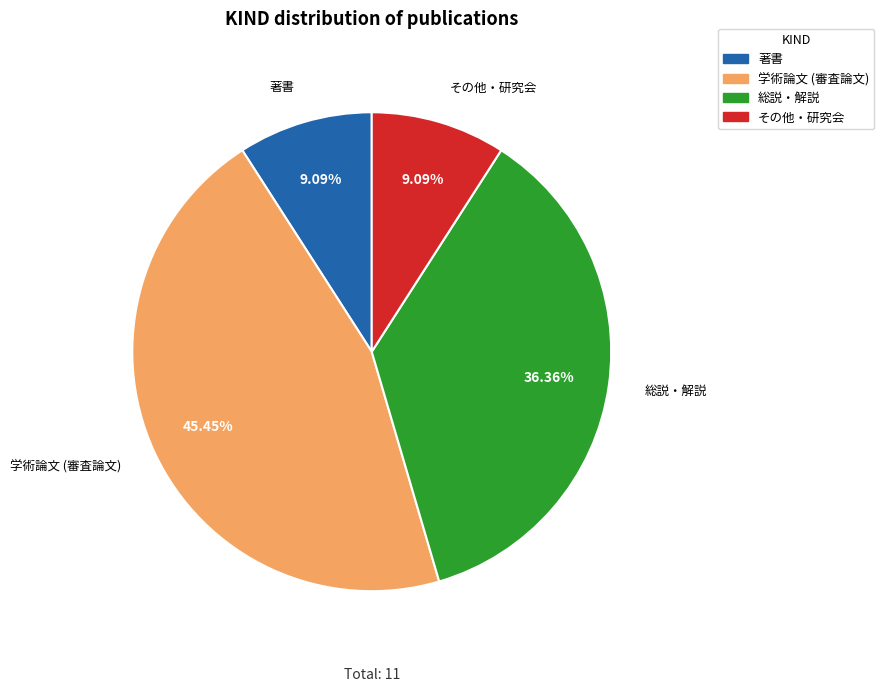

Is the sum of 著書 and 学術論文 (審査論文) greater than half?

Yes